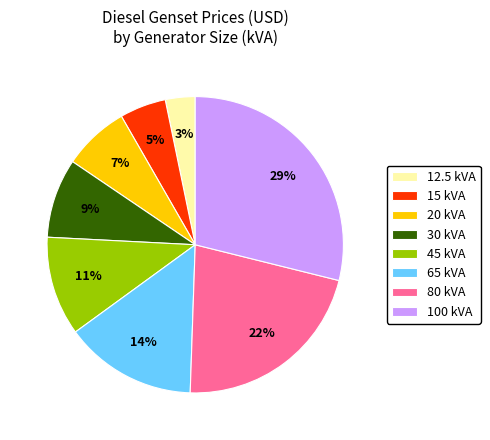

To the nearest percent, what percentage of the pie is 20 kVA?

7%